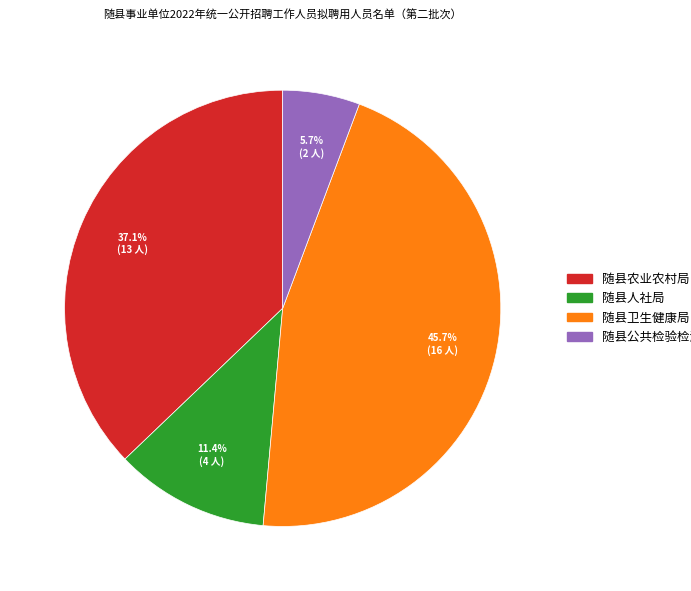

To the nearest percent, what is the difference between the largest and smallest slice percentages?

40%